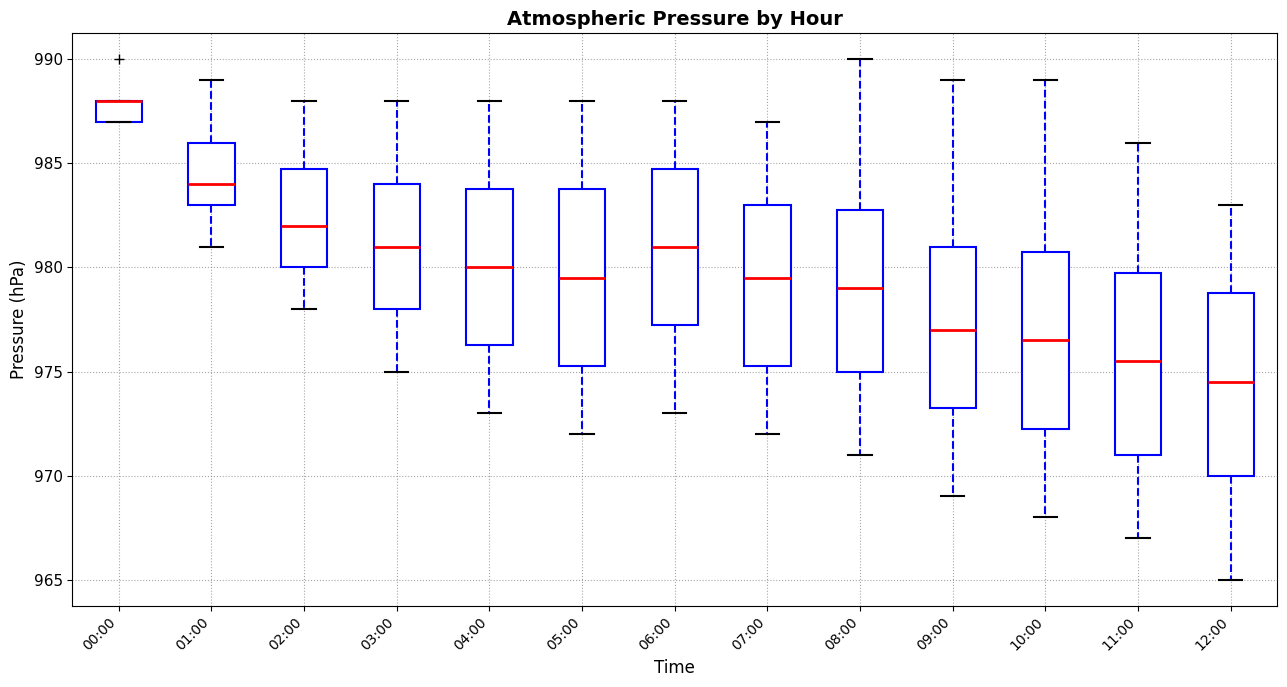

Where is the lower edge of the box for 11:00 on the y-axis? The values are not printed on the chart, so give them approximately, as read against the axis.

971.0